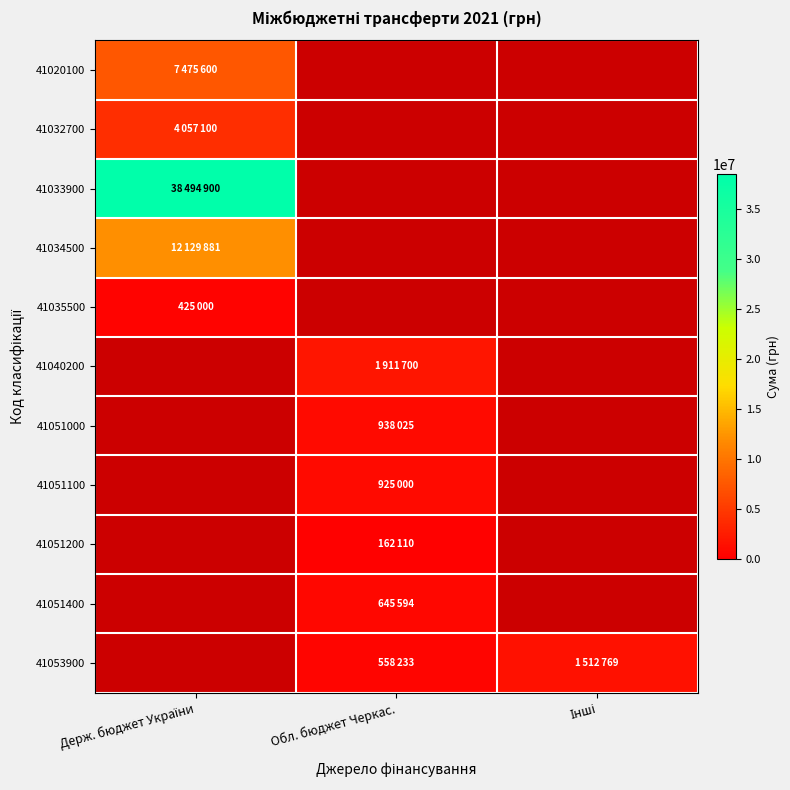

What is the smallest value displayed?

162110.0